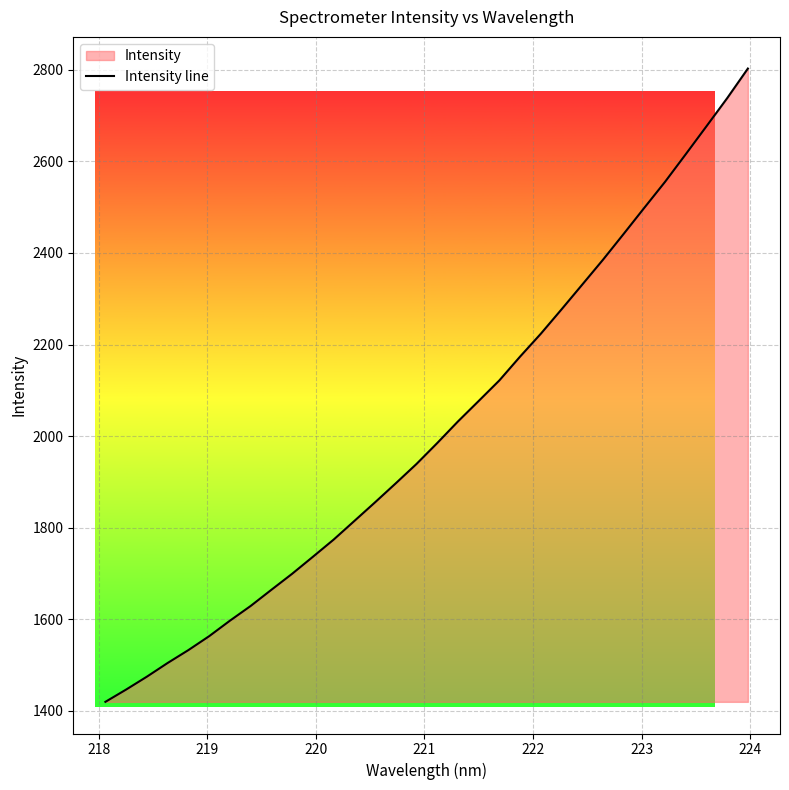

What is the maximum value shown in the chart?

2802.8